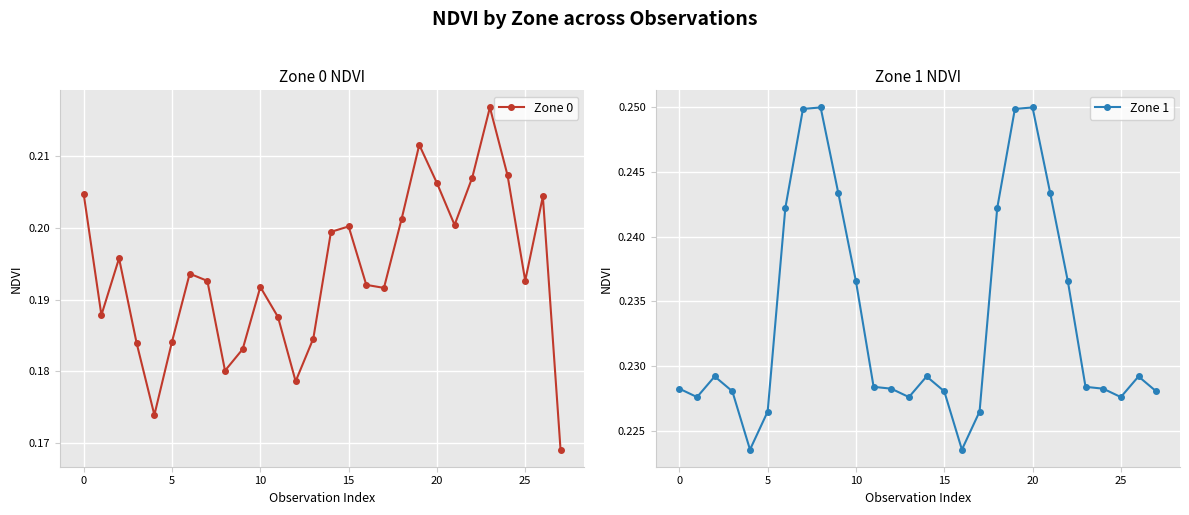

Count the number of categories in the chart.

28